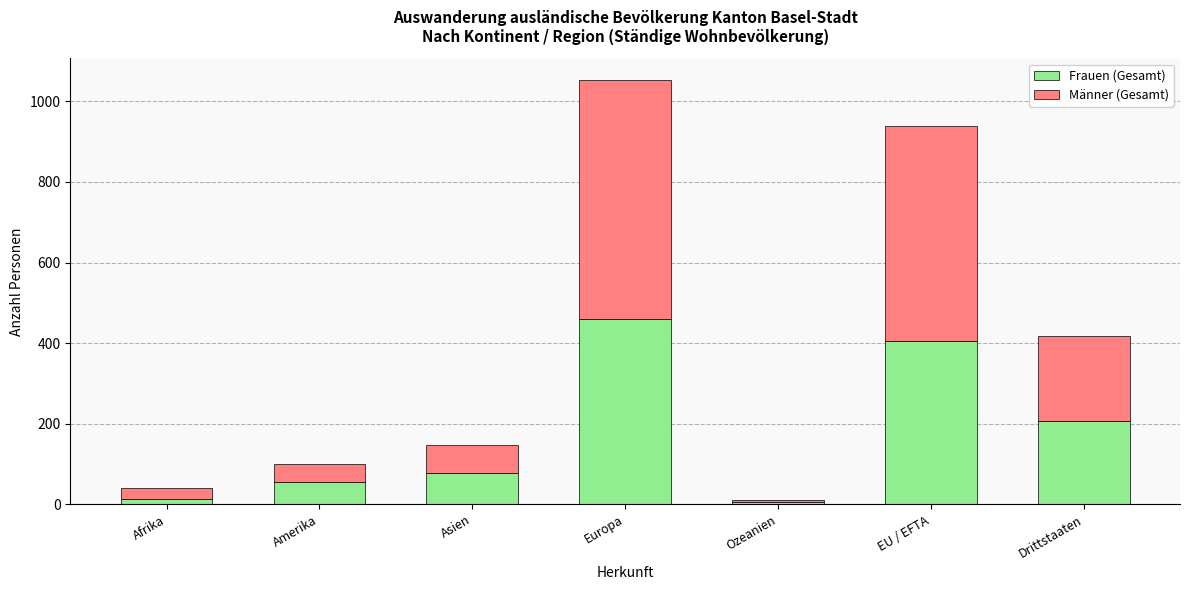

What are all the series names shown in the legend?

Frauen (Gesamt), Männer (Gesamt)